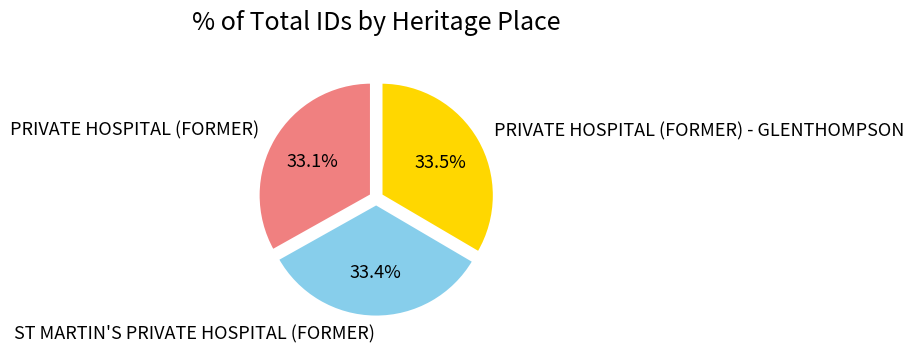

What is the total percentage of PRIVATE HOSPITAL (FORMER) - GLENTHOMPSON and PRIVATE HOSPITAL (FORMER)?

66.6%